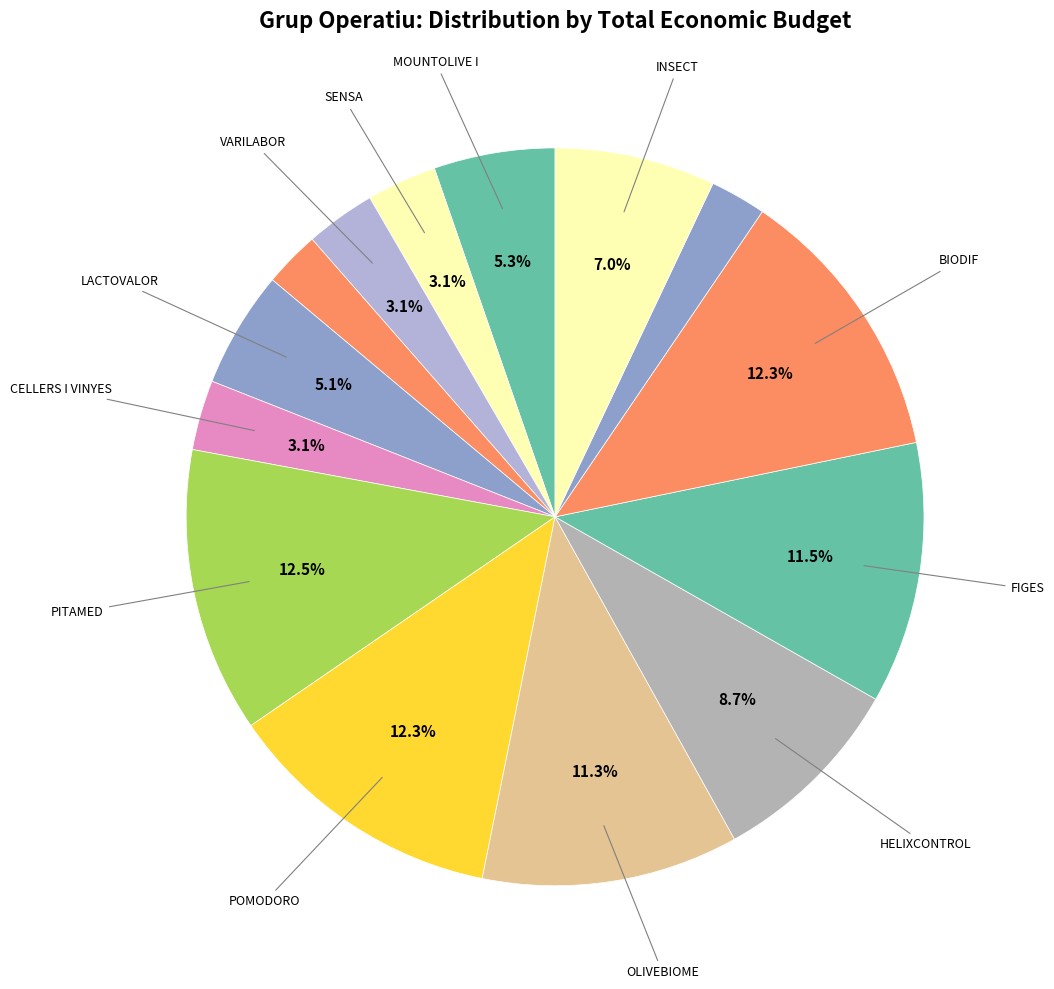

What is the largest slice in the pie chart?

PITAMED